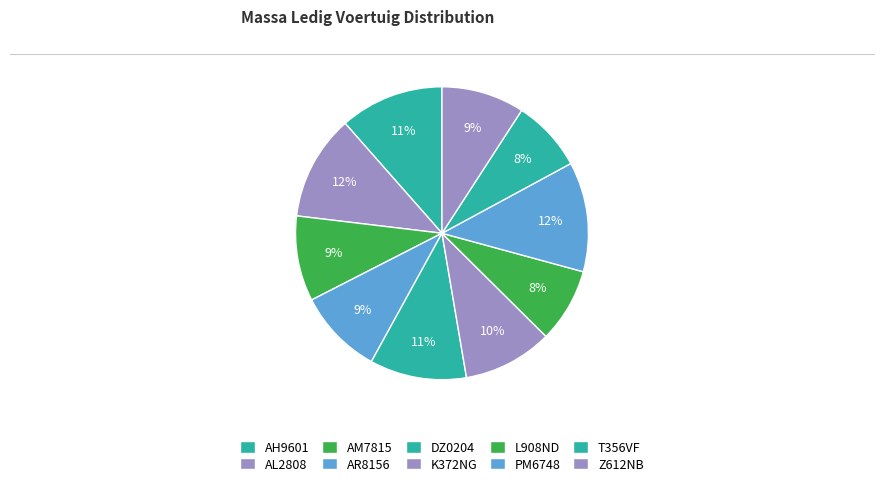

Do T356VF and Z612NB together represent more than half of the pie?

No